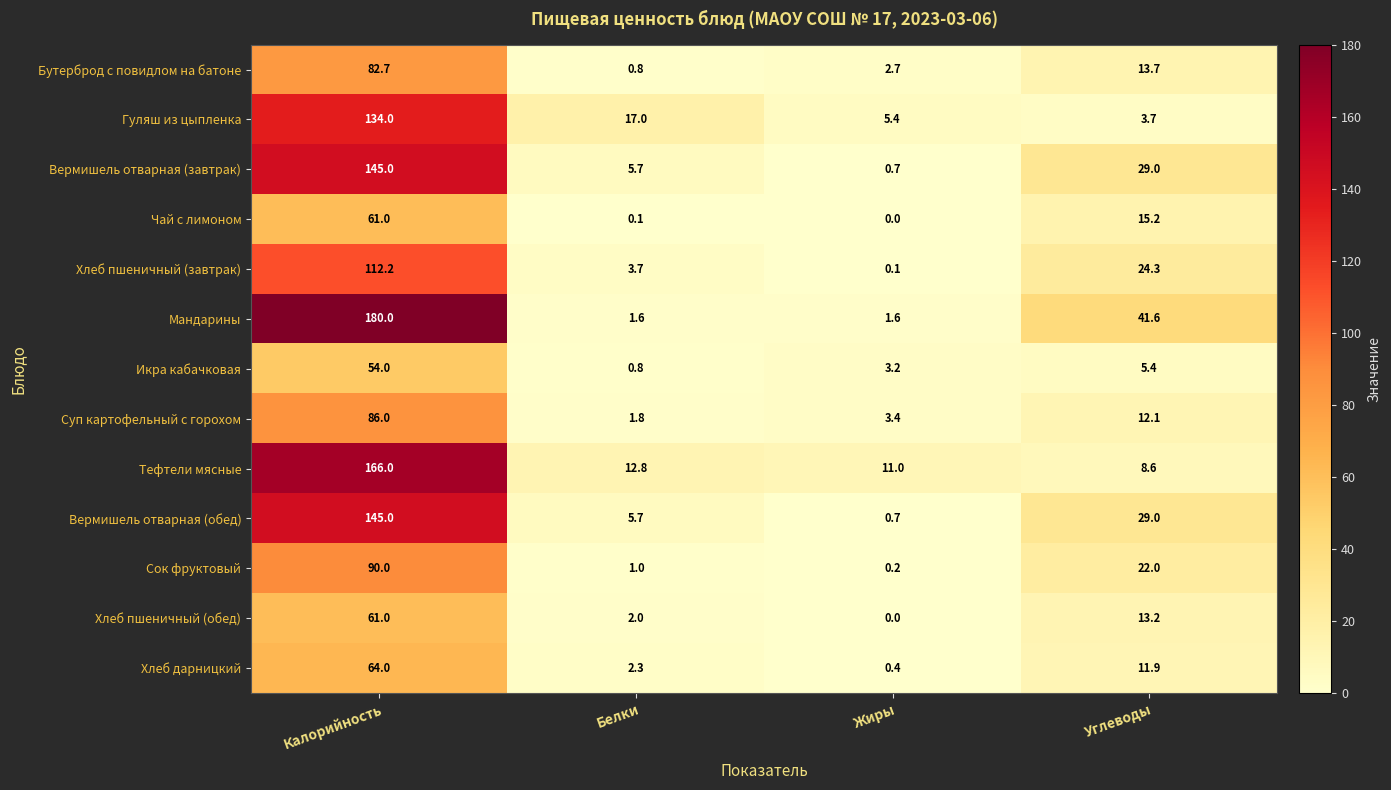

Which series has the largest total across all categories?

Мандарины